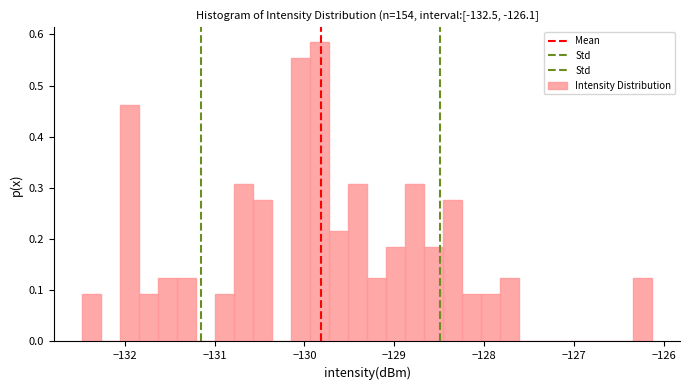

Read against the x-axis, roughly where is the centre of the tallest bar?

-129.8